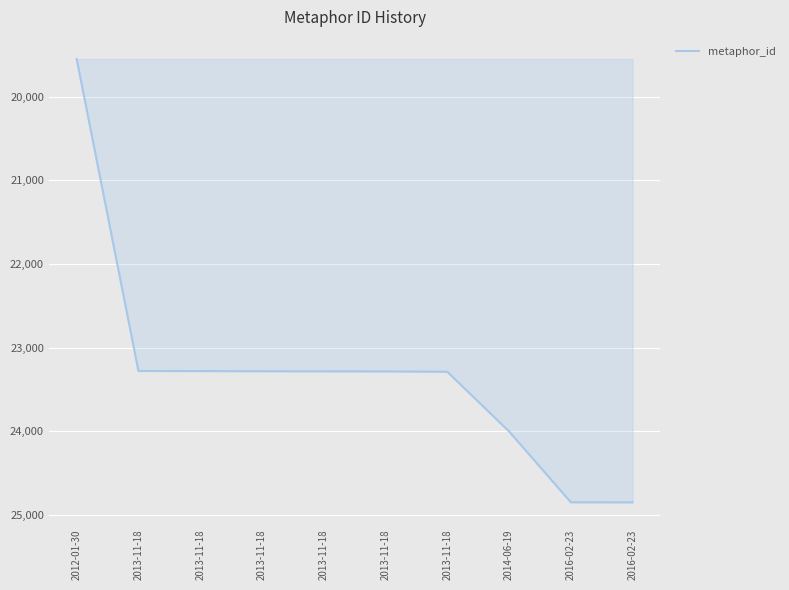

Does the chart display data point markers on the line(s)?

No